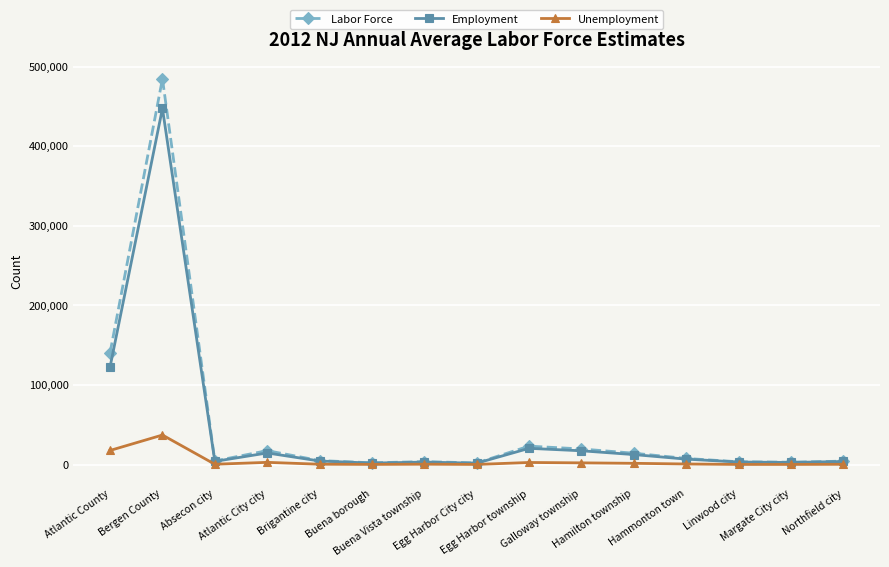

Where is the first local maximum for Unemployment?

Bergen County